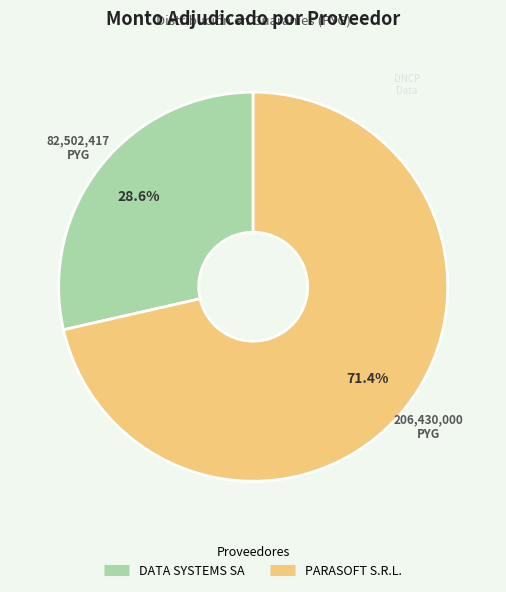

Rank the categories by value from lowest to highest.

DATA SYSTEMS SA, PARASOFT S.R.L.